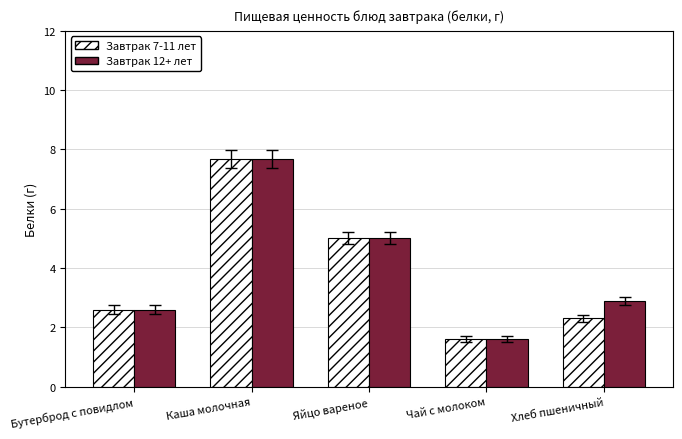

What is the label of the 2nd bar from the left?

Каша молочная